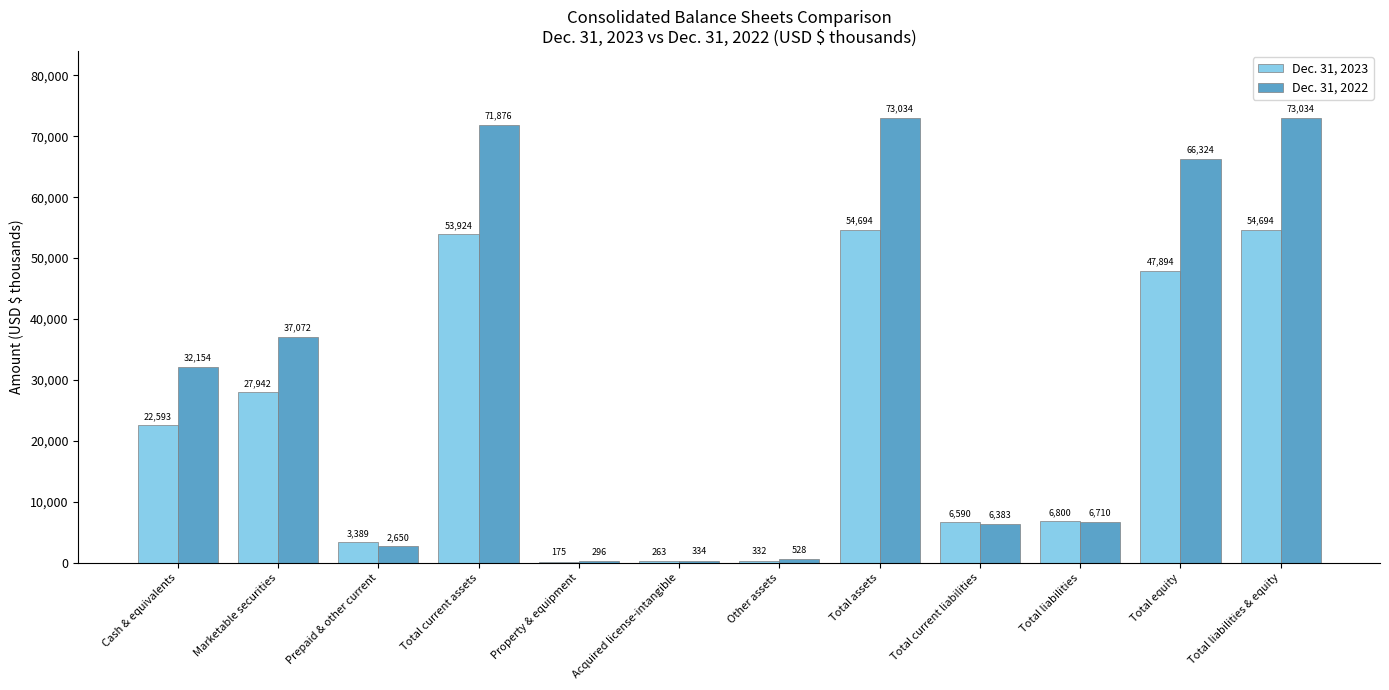

What is the sum of the Dec. 31, 2023 values at Total current liabilities and Cash & equivalents?

29183